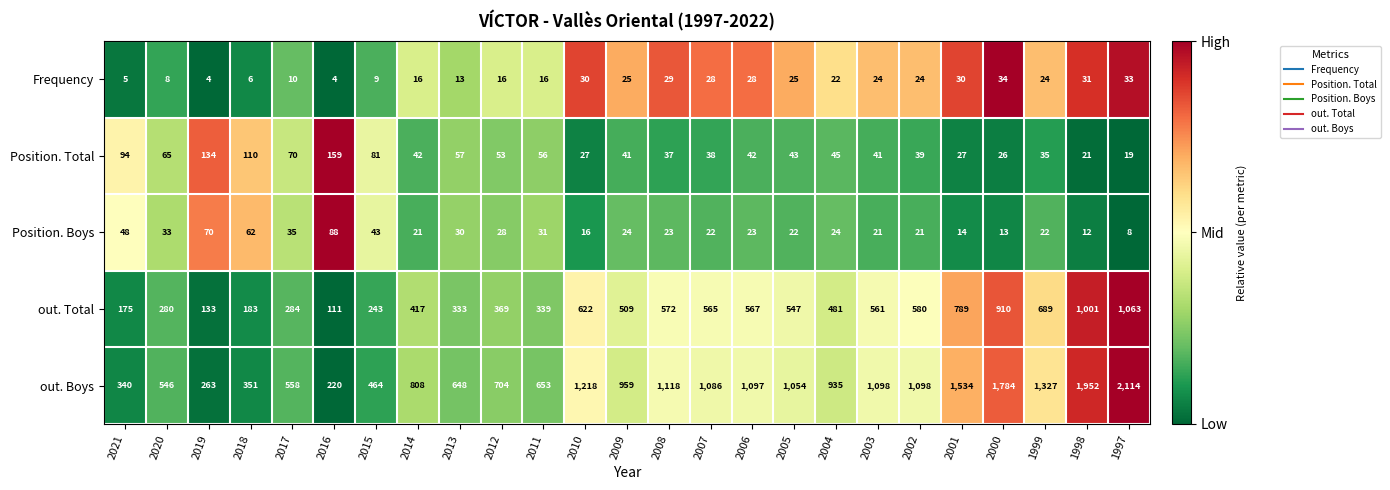

Which category has the highest value in the out. Boys series?

1997